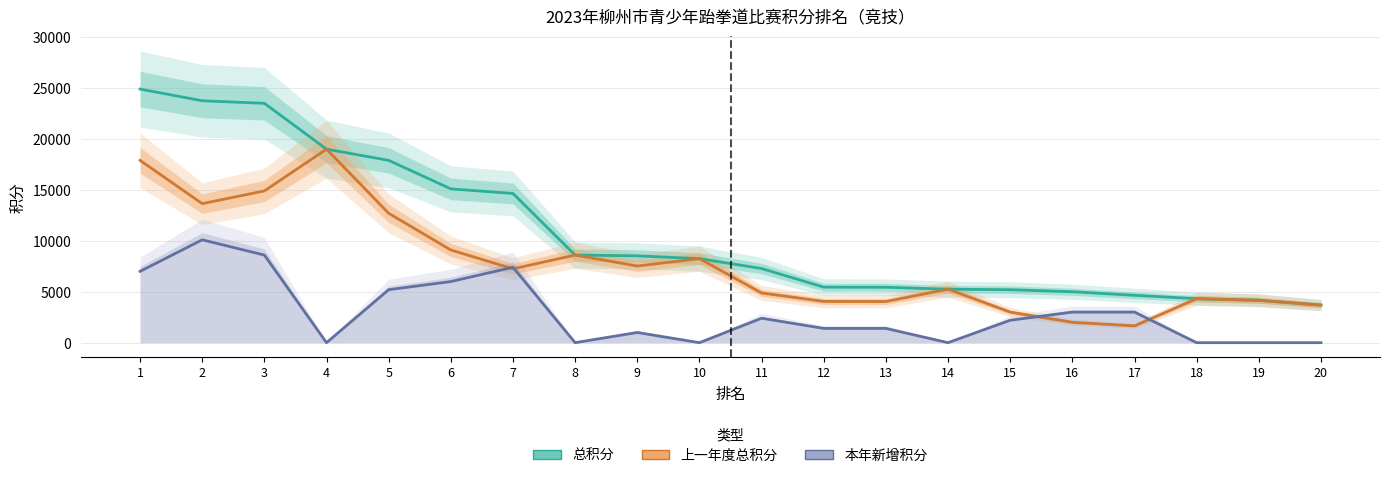

What is the value of the 上一年度总积分 point at the 6th from the left?

9100